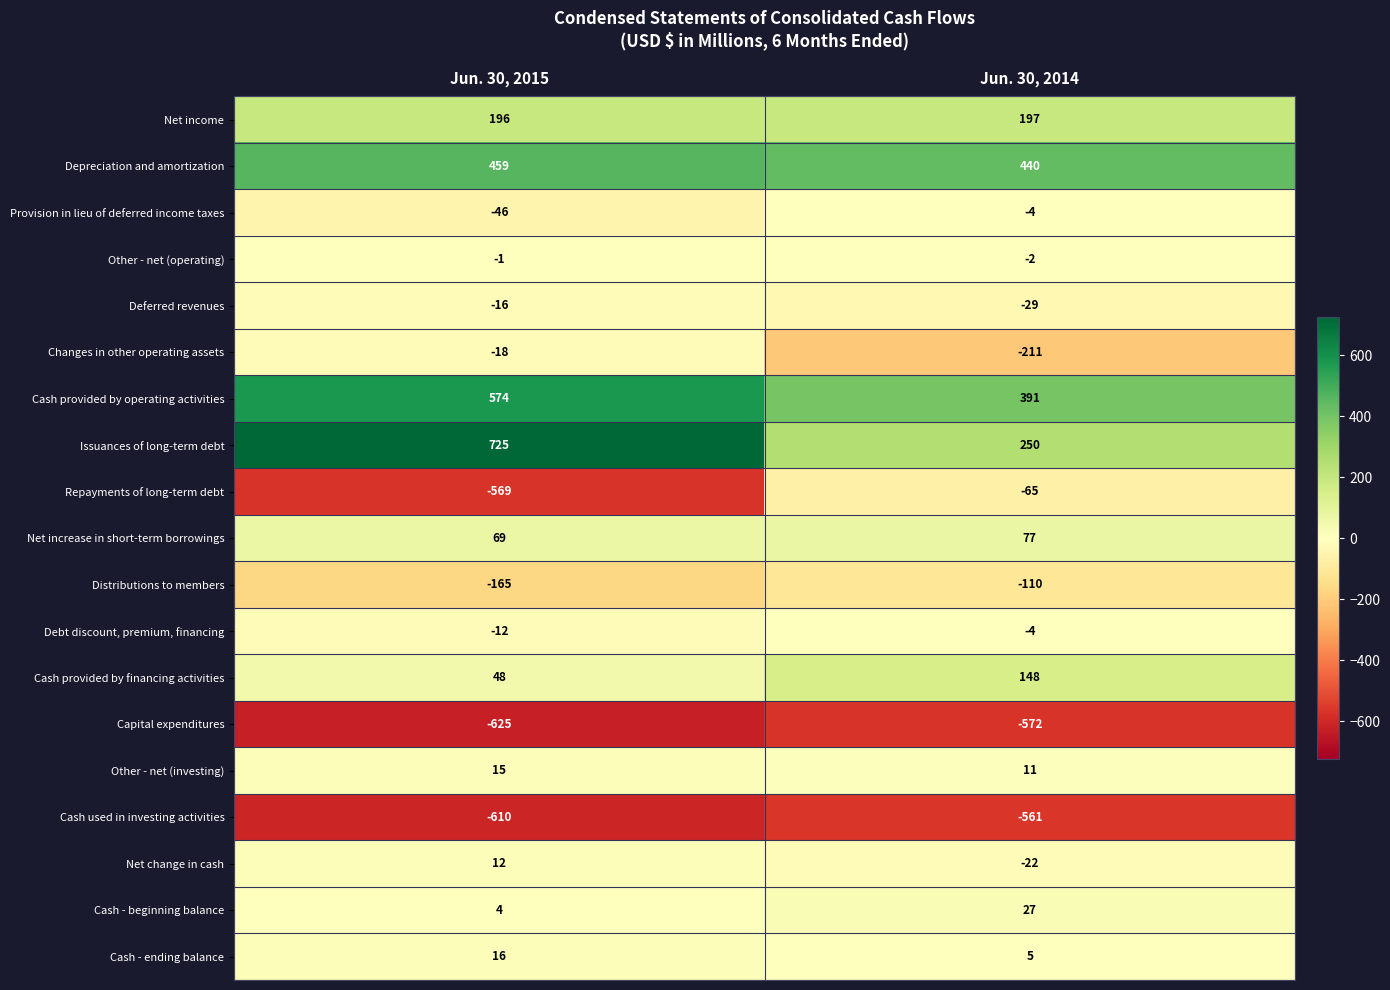

Which series has the widest spread of values?

Repayments of long-term debt